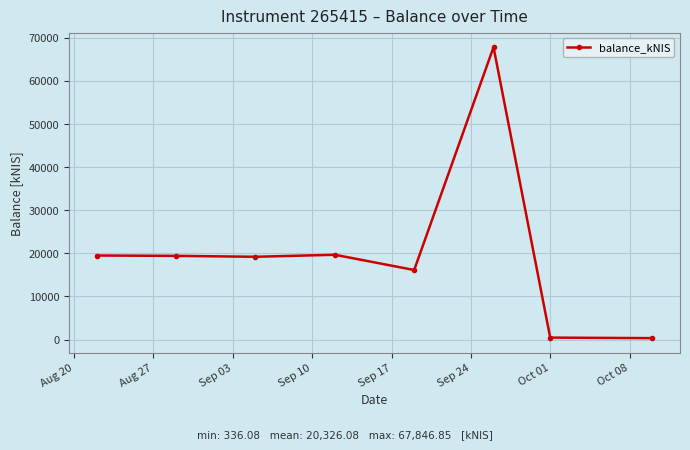

What is the sum of all values?

162608.7